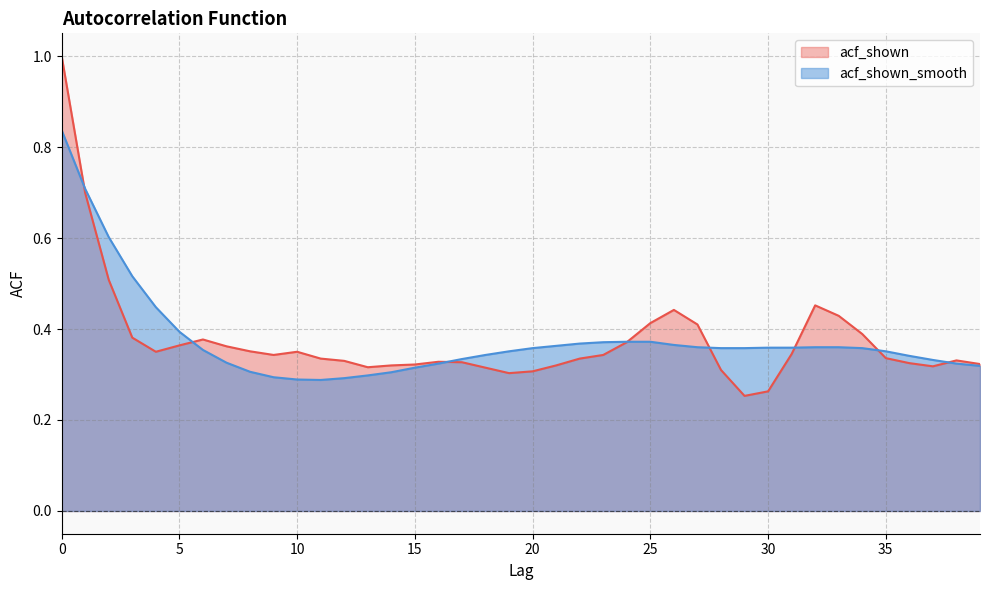

At 11, list the series in order from largest to smallest.

acf_shown, acf_shown_smooth